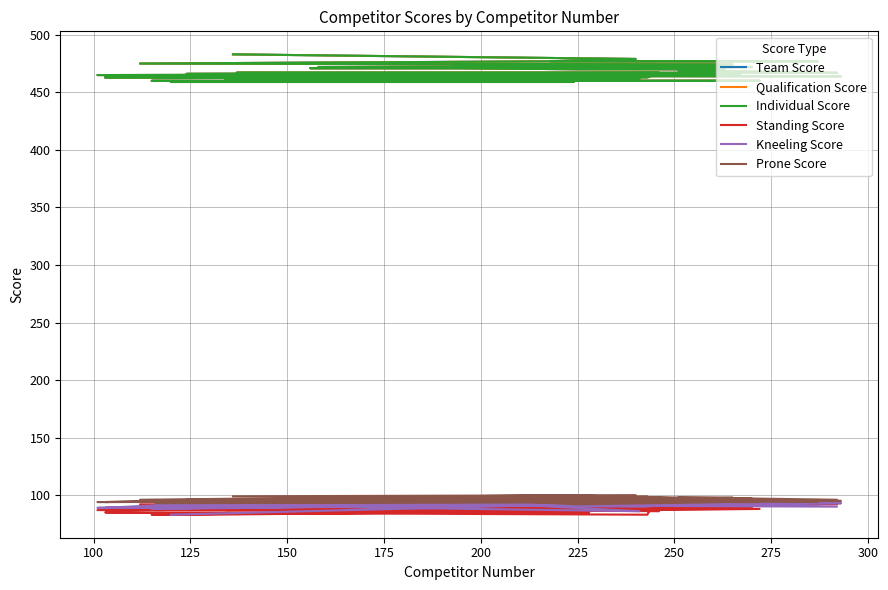

What position from the right is 275?

32